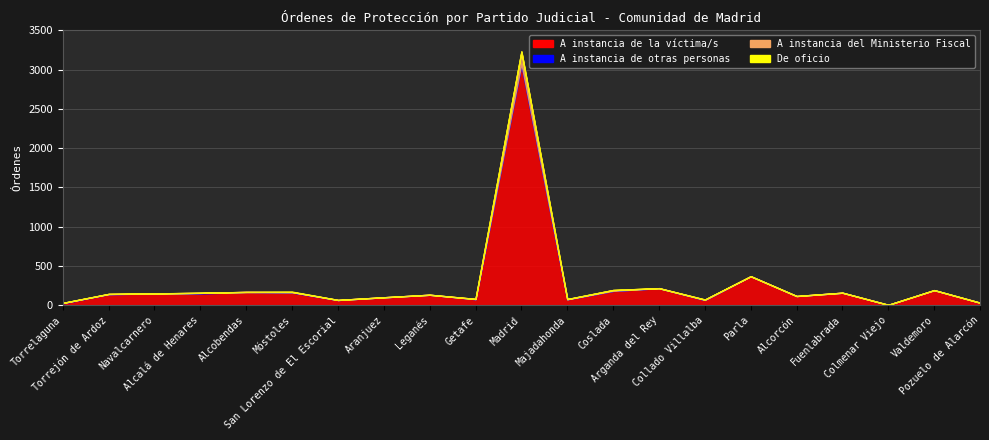

True or false: A instancia de otras personas has a value of 1 at Aranjuez.

True